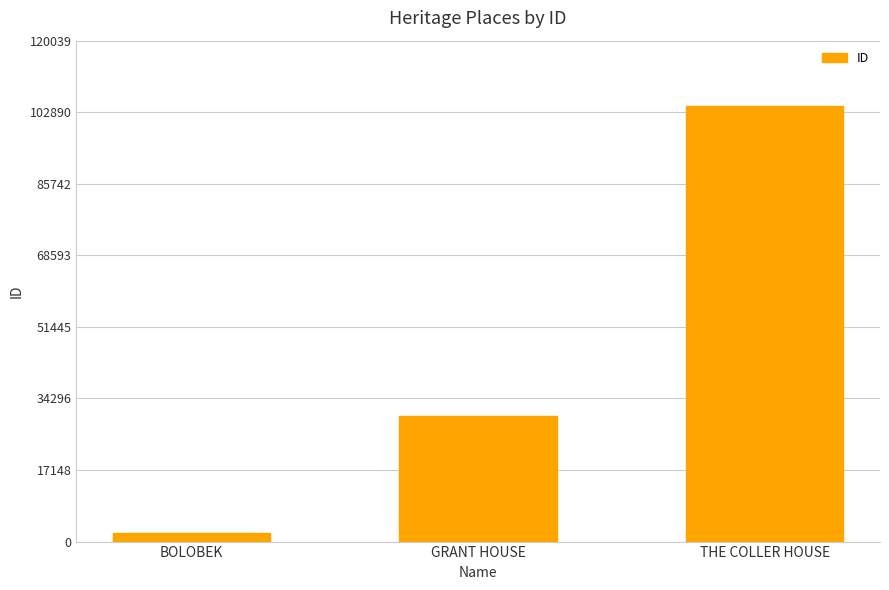

How many series are shown in this chart?

1